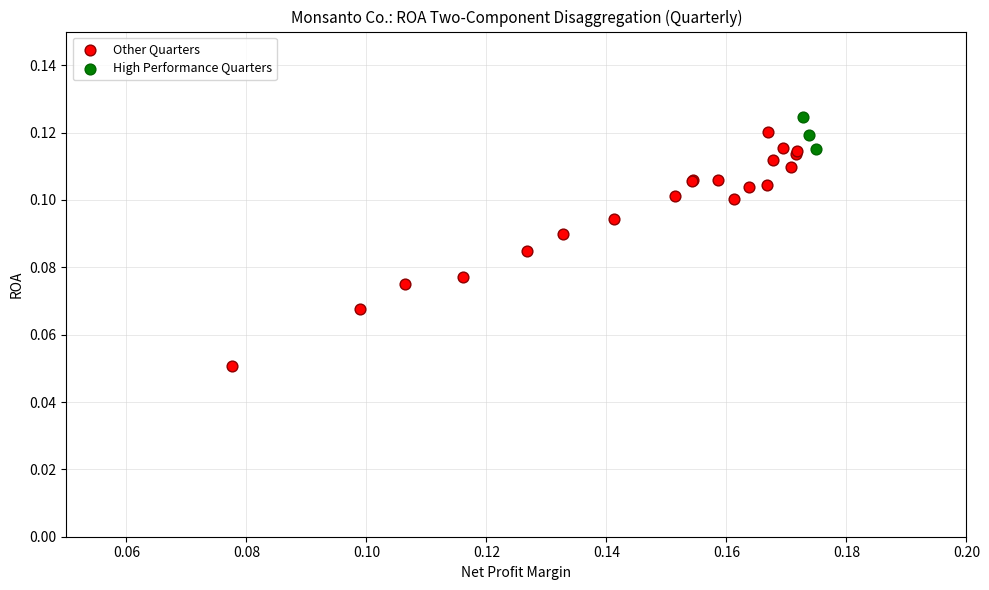

Which series contains the lowest Y value?

Other Quarters